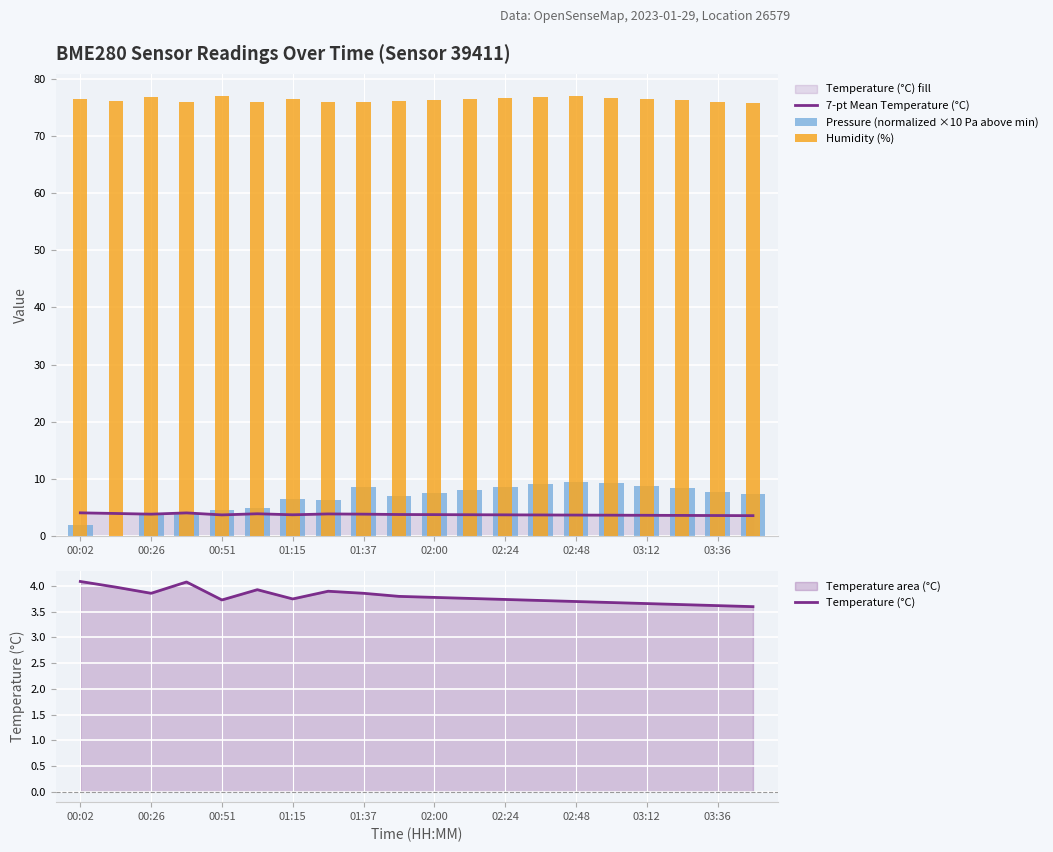

At which label does 7-pt Mean Temperature (°C) reach its minimum?

19